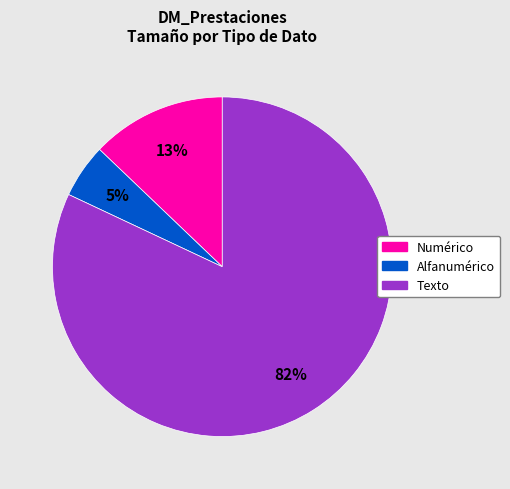

Does any single category account for the majority?

Yes